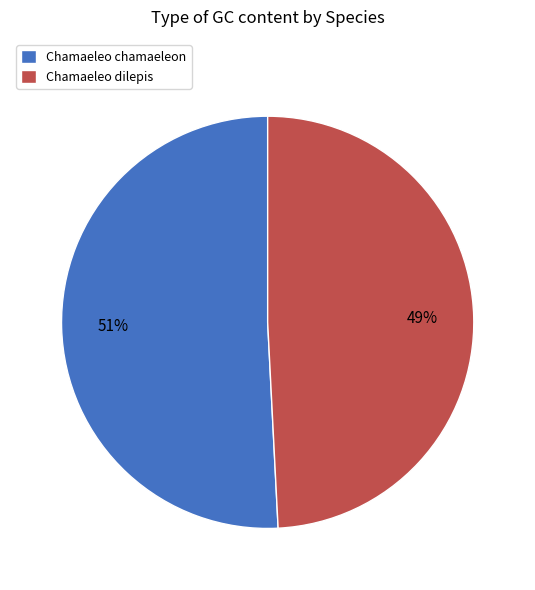

Count the number of slices in the pie.

2